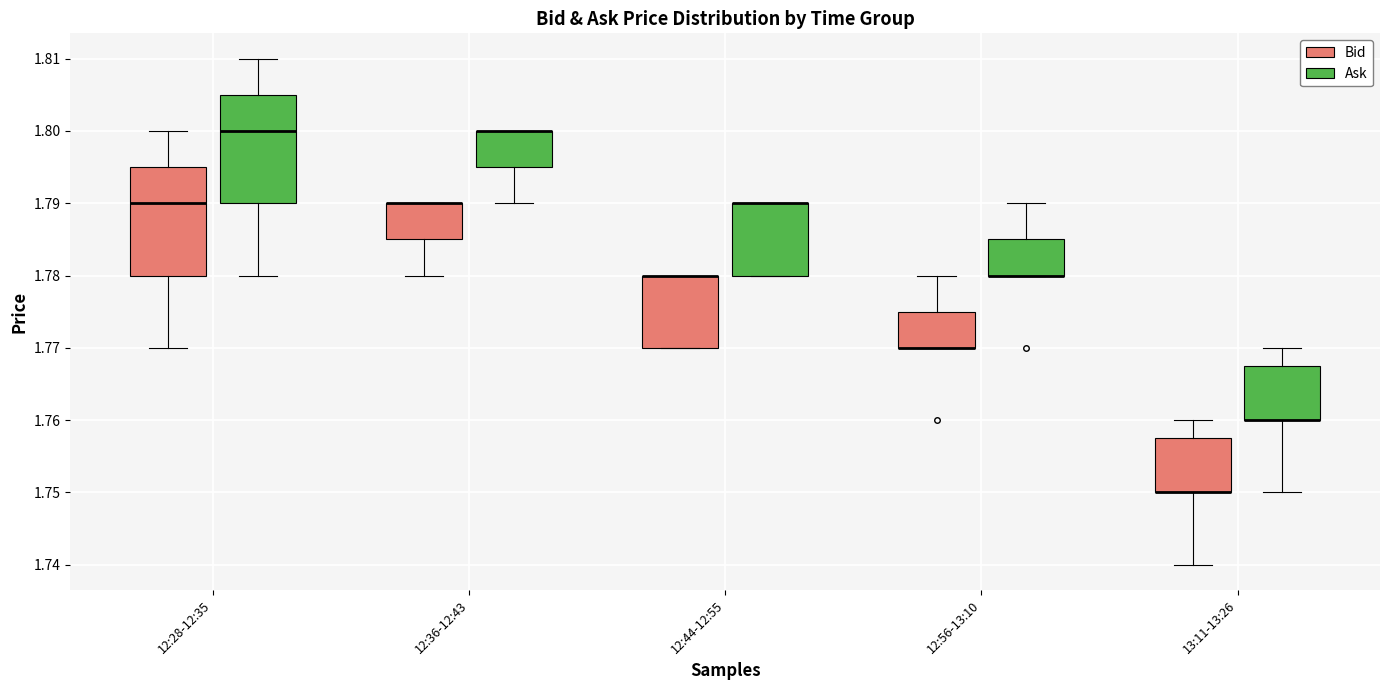

Reading left to right, transcribe this box plot: for each box, give where its median line is, the range the box spans, and where its two whiskers end, as read against the y-axis. The values are not printed on the chart, so give them approximately, as read against the axis.

12:28-12:35 (Bid): median 1.790, box 1.780 to 1.795, whiskers 1.770 to 1.800
12:28-12:35 (Ask): median 1.800, box 1.790 to 1.805, whiskers 1.780 to 1.810
12:36-12:43 (Bid): median 1.790 (drawn on the box's upper edge), box 1.785 to 1.790, whiskers 1.780 to 1.790
12:36-12:43 (Ask): median 1.800 (drawn on the box's upper edge), box 1.795 to 1.800, whiskers 1.790 to 1.800
12:44-12:55 (Bid): median 1.780 (drawn on the box's upper edge), box 1.770 to 1.780, whiskers 1.770 to 1.780
12:44-12:55 (Ask): median 1.790 (drawn on the box's upper edge), box 1.780 to 1.790, whiskers 1.780 to 1.790
12:56-13:10 (Bid): median 1.770 (drawn on the box's lower edge), box 1.770 to 1.775, whiskers 1.770 to 1.780
12:56-13:10 (Ask): median 1.780 (drawn on the box's lower edge), box 1.780 to 1.785, whiskers 1.780 to 1.790
13:11-13:26 (Bid): median 1.750 (drawn on the box's lower edge), box 1.750 to 1.758, whiskers 1.740 to 1.760
13:11-13:26 (Ask): median 1.760 (drawn on the box's lower edge), box 1.760 to 1.768, whiskers 1.750 to 1.770